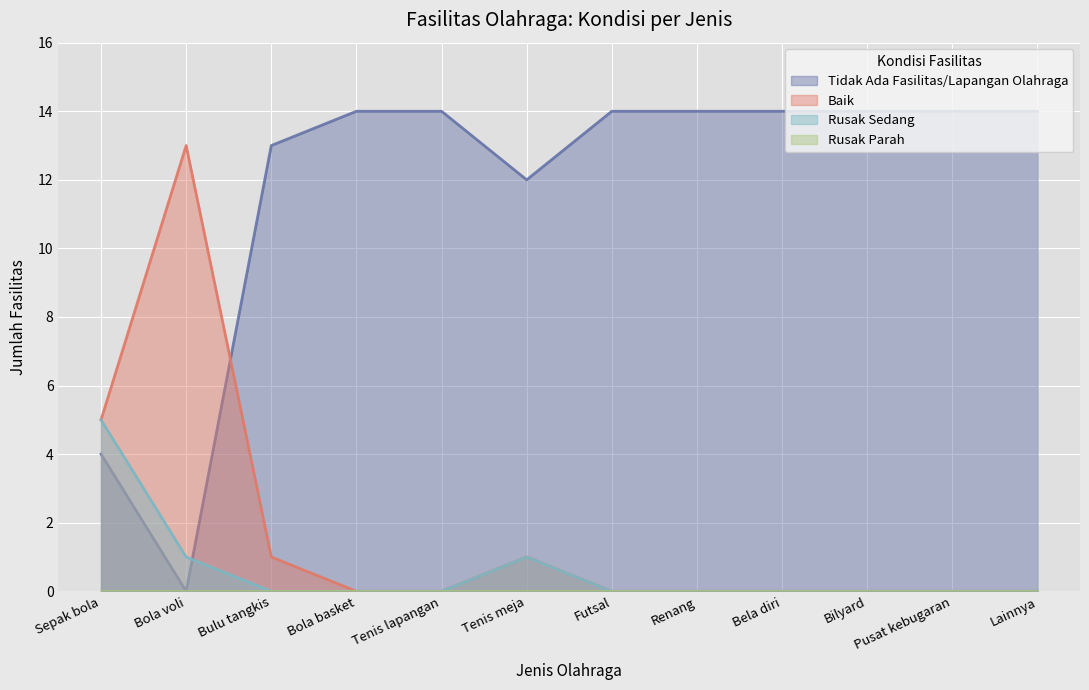

At which category does Tidak Ada Fasilitas/Lapangan Olahraga reach its first local valley?

Bola voli